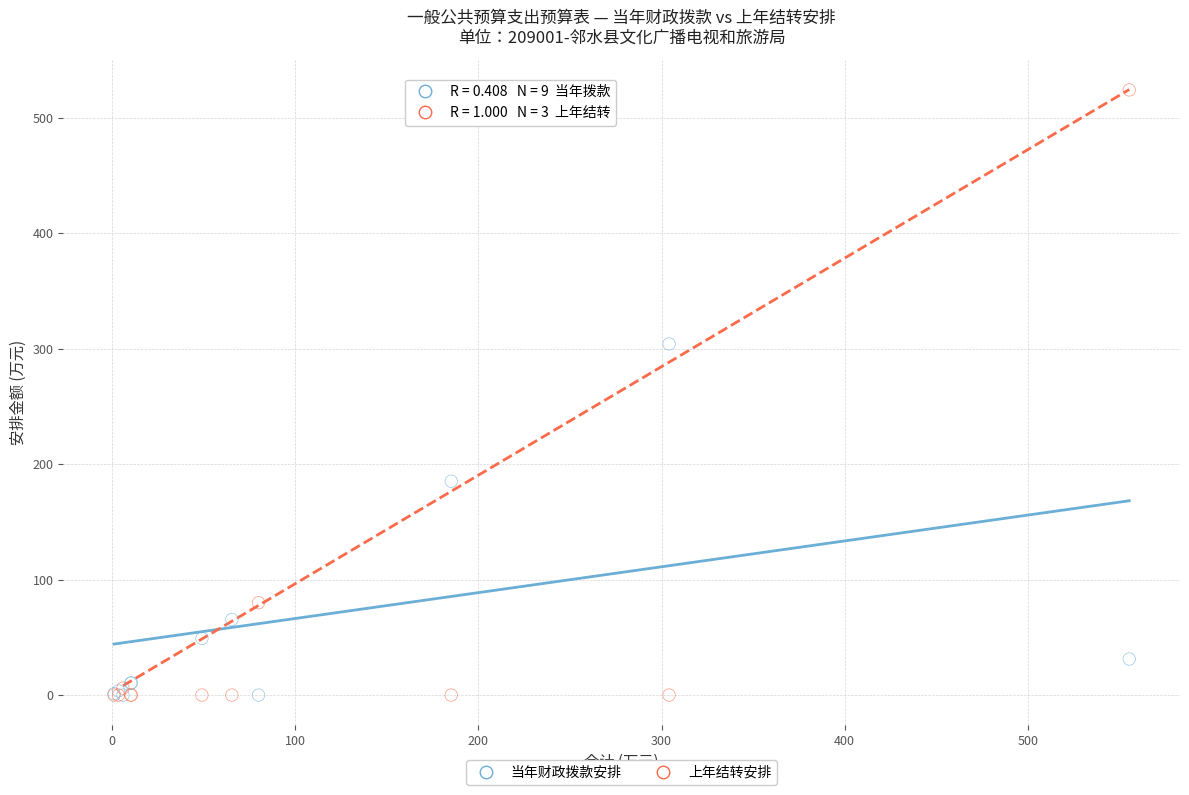

In the 当年财政拨款安排 series, what Y value is closest to 152?

185.2